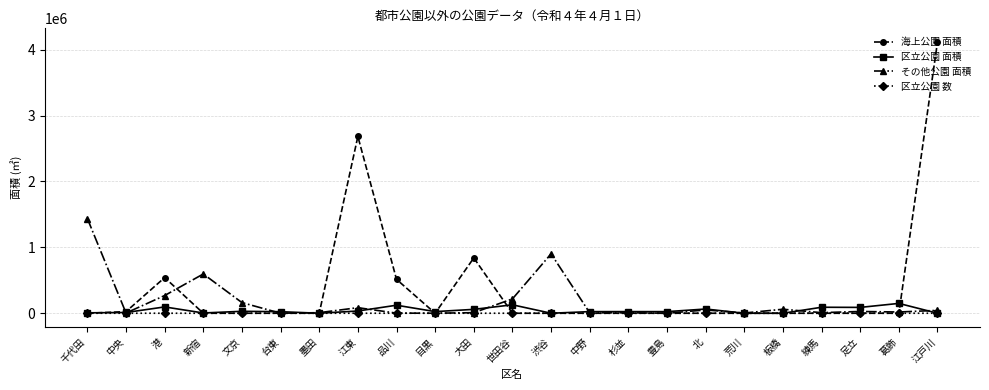

True or false: その他公園 面積 has more than 1 interior local peaks.

True